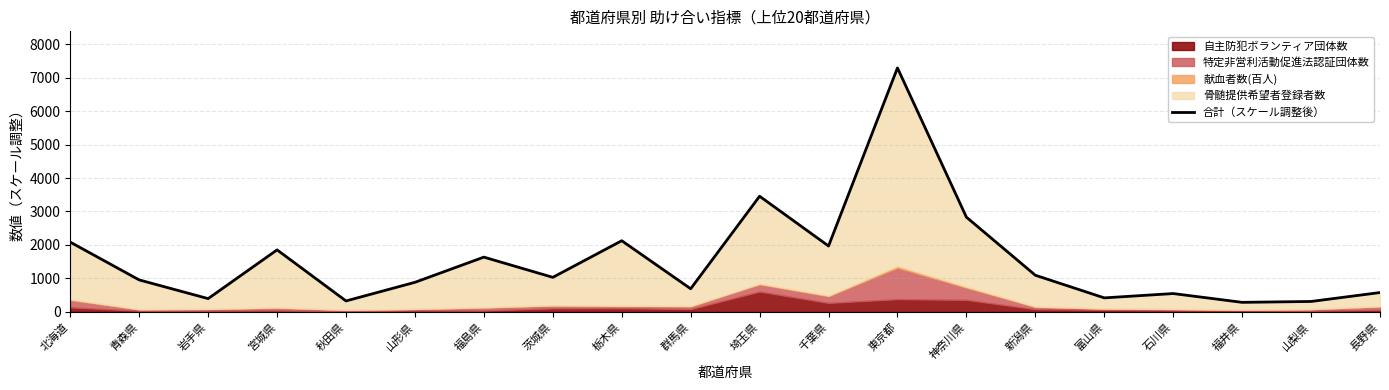

Does the chart have visible grid lines?

Yes